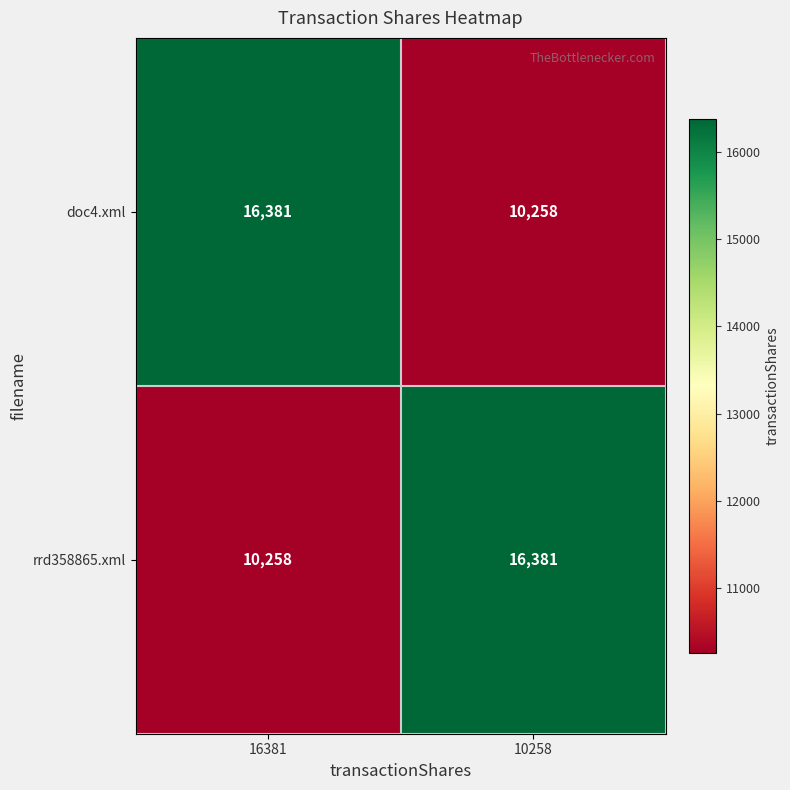

Rank the categories by rrd358865.xml value from highest to lowest.

10258, 16381